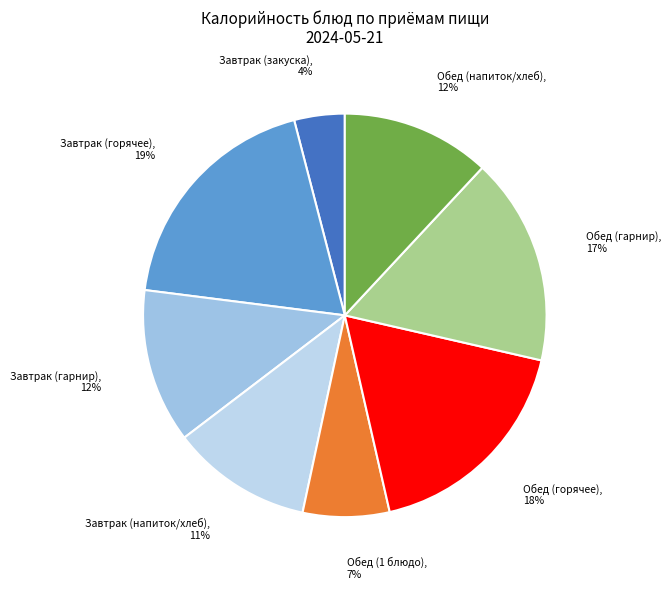

True or false: Завтрак (горячее) accounts for 19% of the total.

True